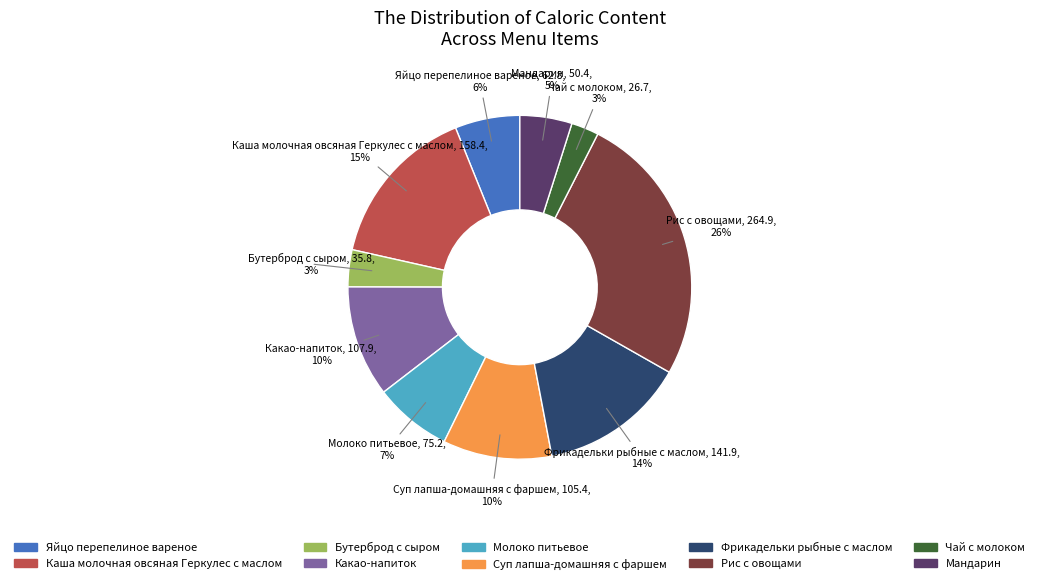

The Каша молочная овсяная Геркулес с маслом slice represents 27% of the pie. True or false?

False